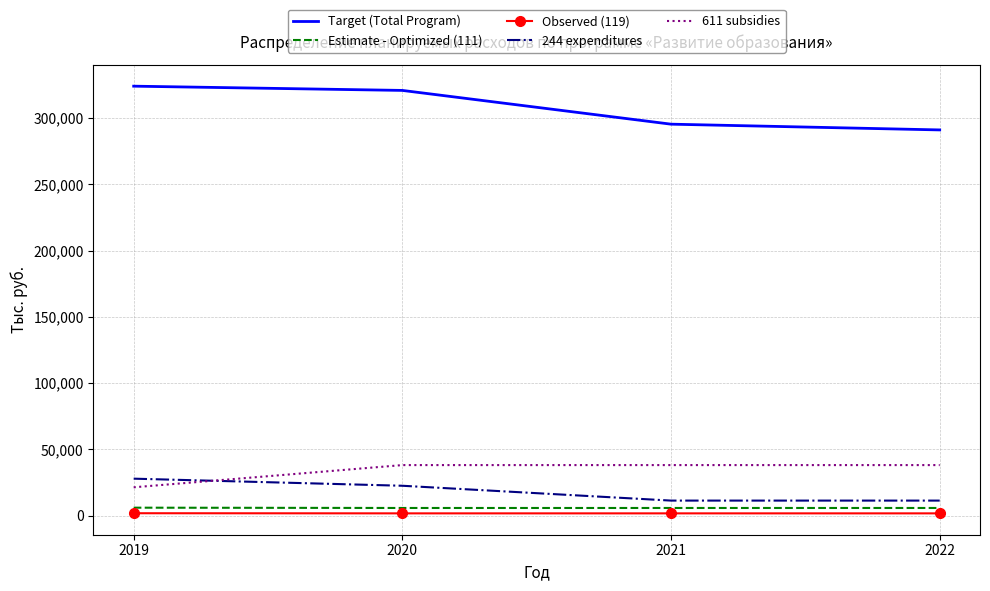

Is the value of 611 subsidies at 2020 greater than the value of 244 expenditures at 2021?

Yes